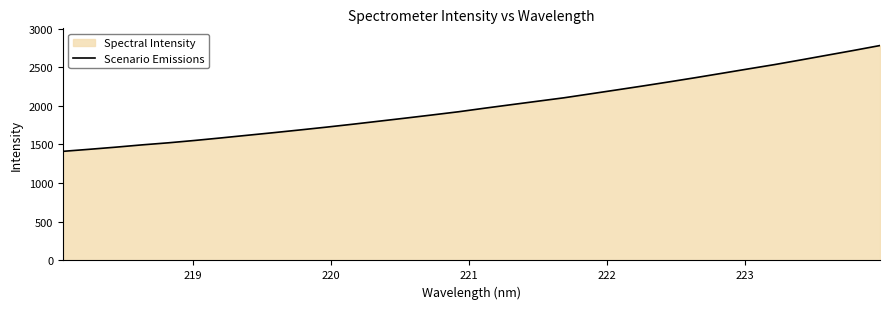

True or false: there are more than 1 points higher than both neighbors.

False